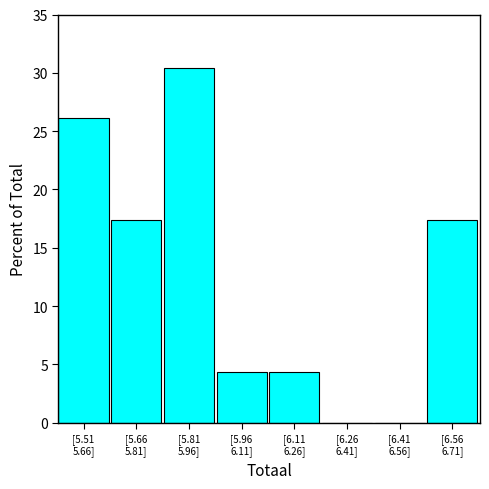

What is the sum of all values?

100.0